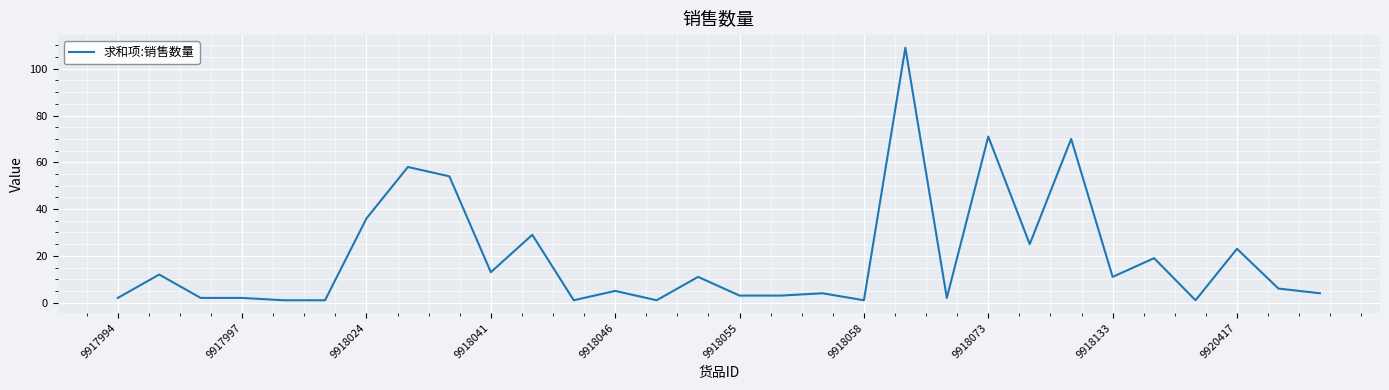

What is the difference between the maximum and minimum values?

108